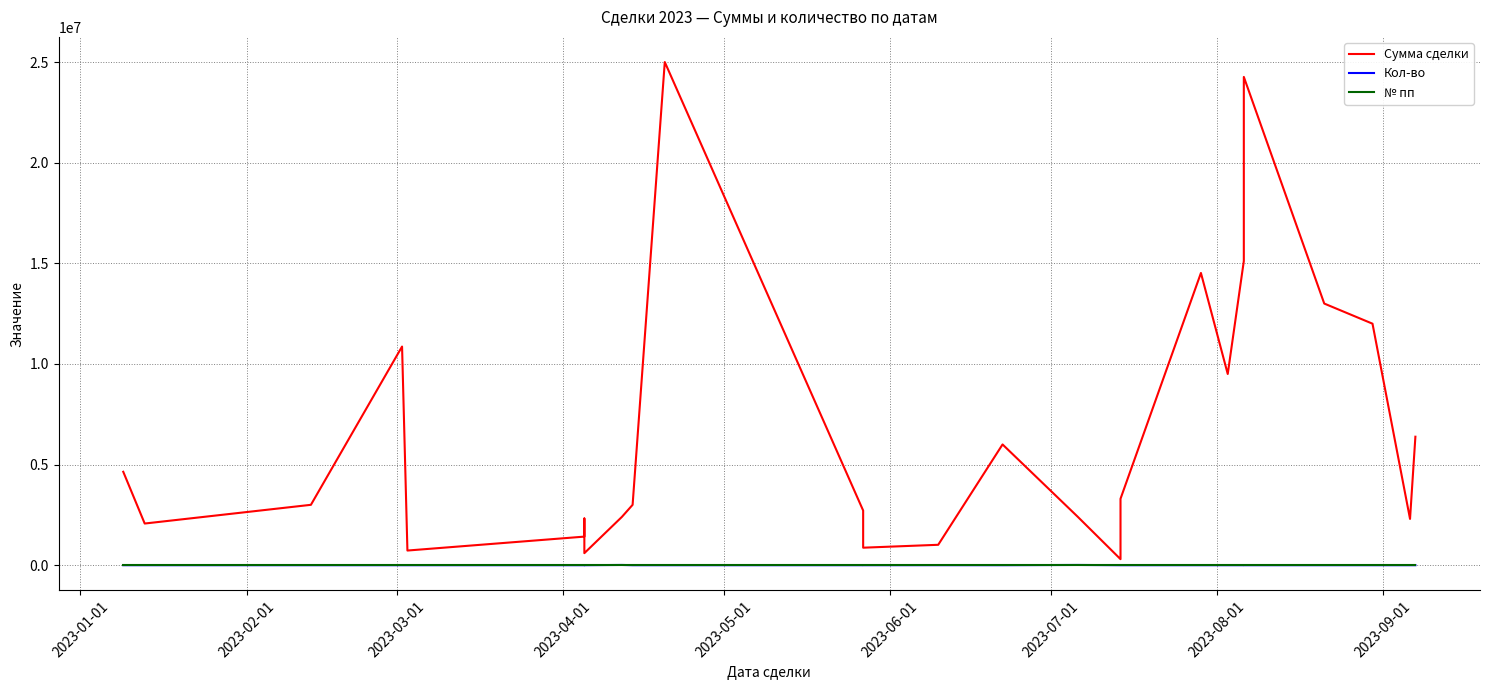

What is the difference between the maximum and minimum values in the Сумма сделки series?

24700000